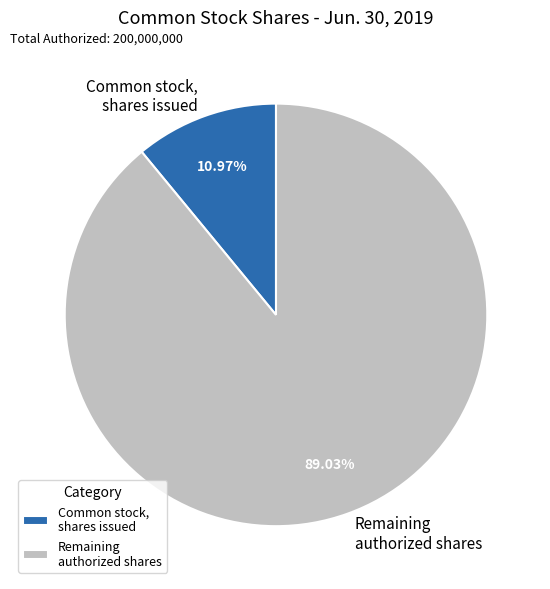

What is the ratio of the value at Remaining authorized shares to the value at Common stock, shares issued?

8.1